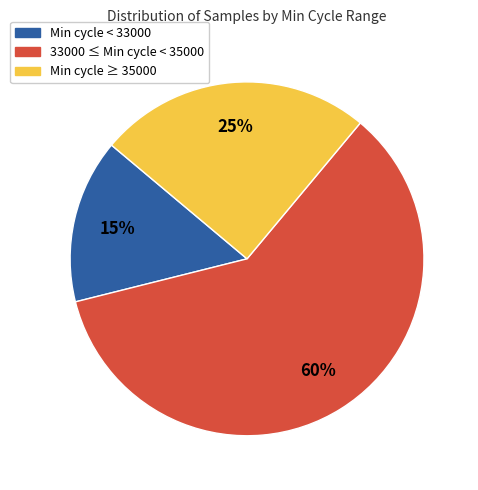

Rank the categories by value from highest to lowest.

33000 ≤ Min cycle < 35000, Min cycle ≥ 35000, Min cycle < 33000